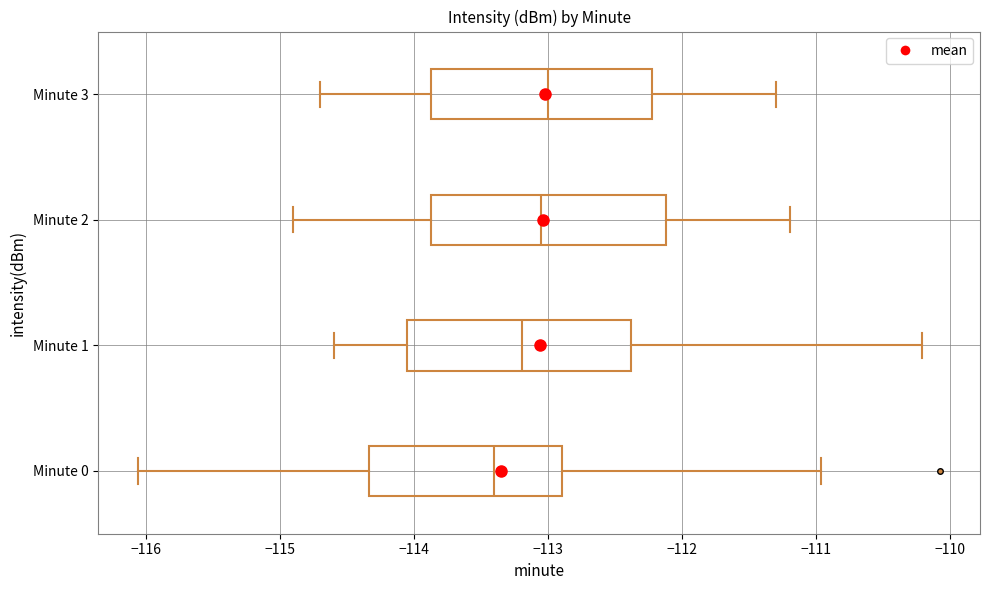

Where is the left edge of the box for Minute 0 on the x-axis? The values are not printed on the chart, so give them approximately, as read against the axis.

-114.3